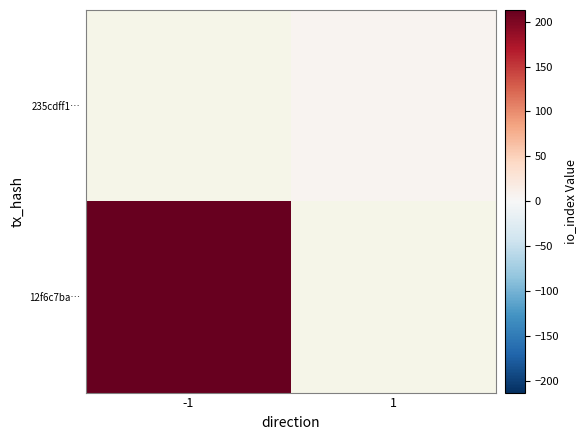

Which has a higher value, 1 or -1?

-1